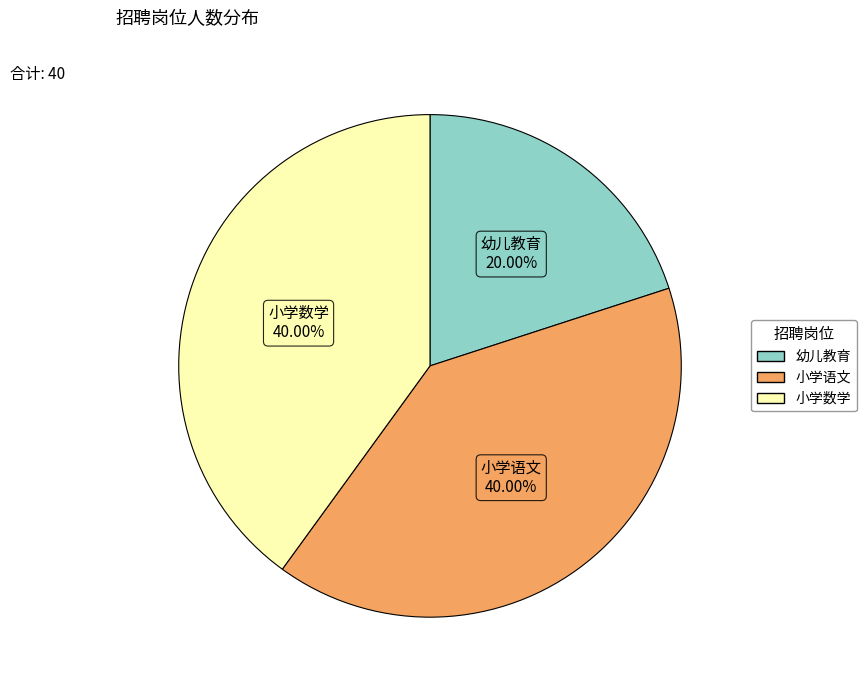

To the nearest percent, what is the average slice percentage?

33%